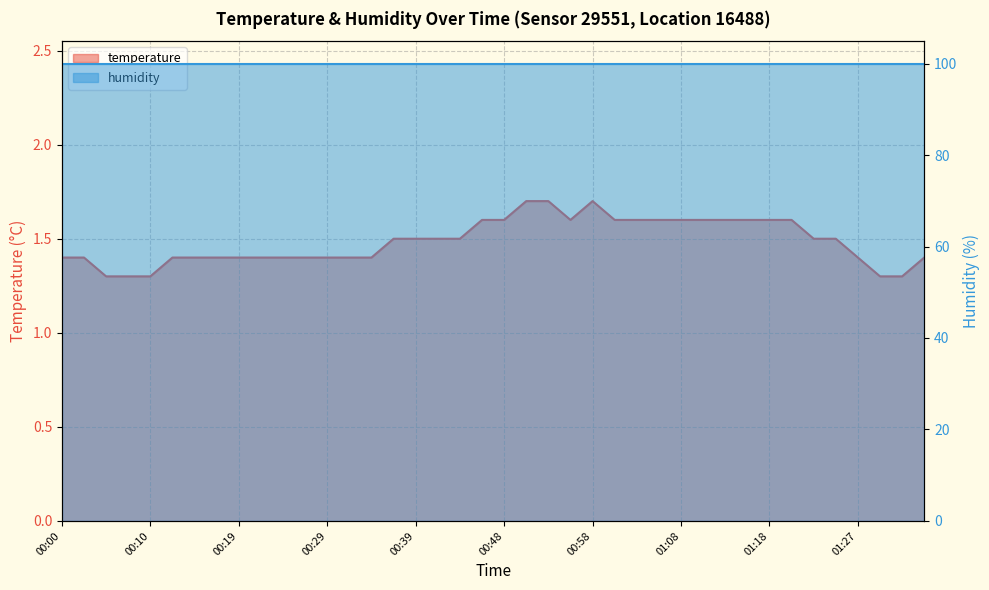

Approximately how many times larger is the value at 01:30 compared to 00:34?

0.9